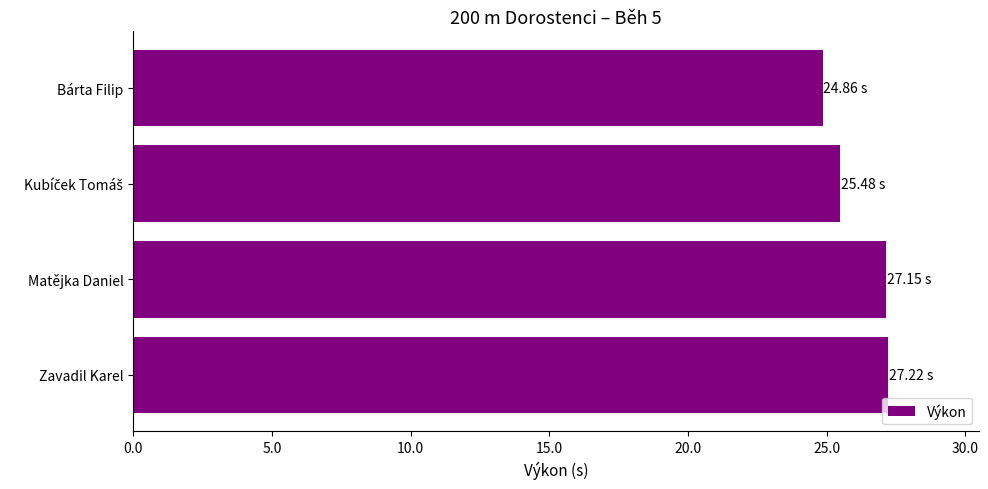

What is the ratio of the value at Bárta Filip to the value at Zavadil Karel?

0.9